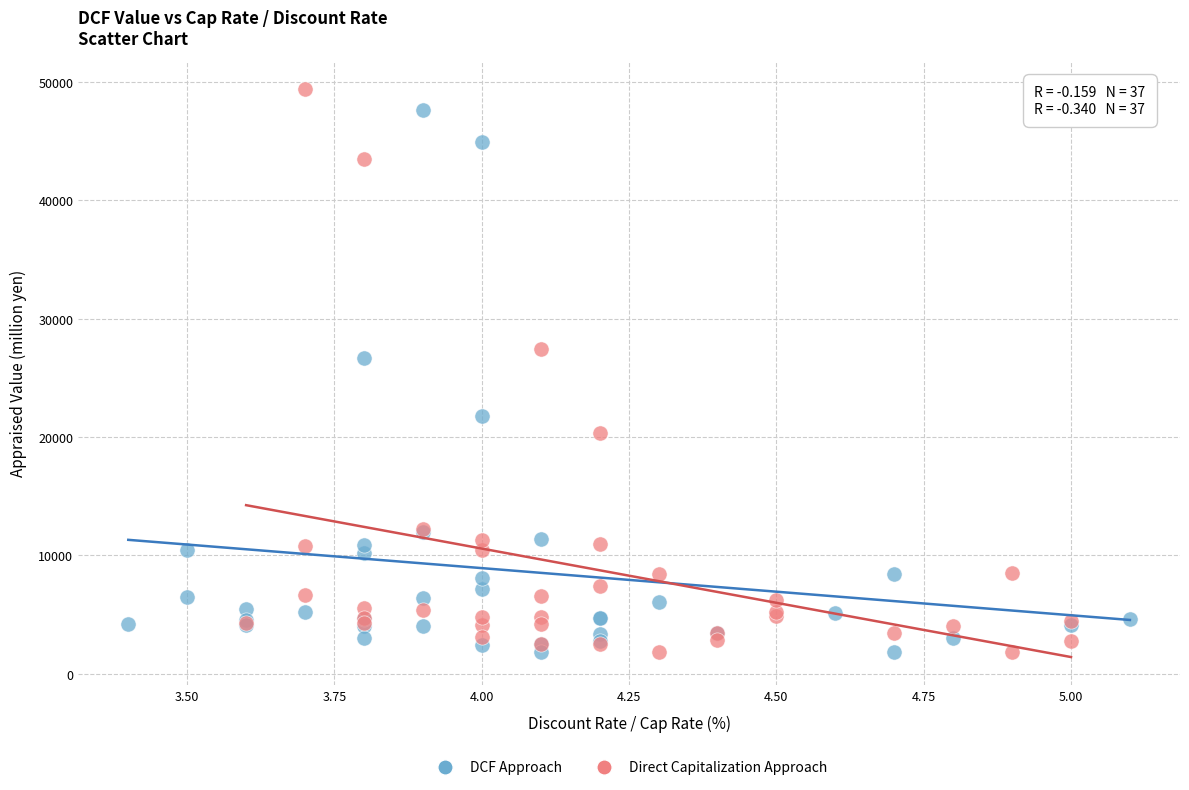

Which series contains the highest Y value?

Direct Capitalization Approach